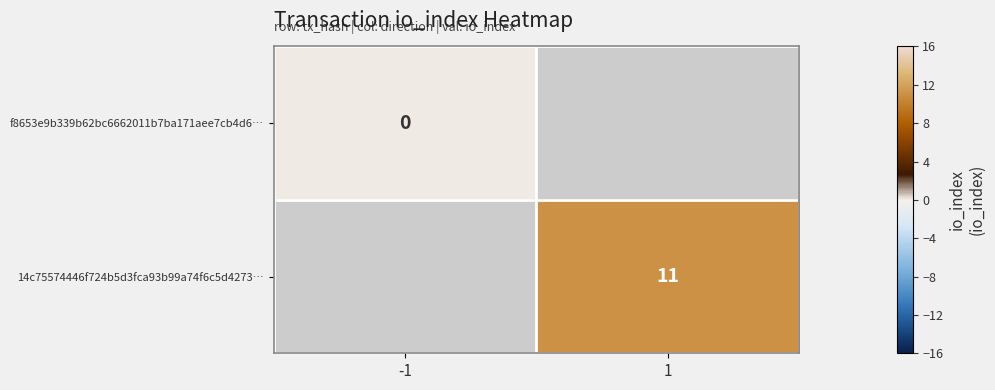

Is it true that 14c75574446f724b5d3fca93b99a74f6c5d4273… equals 2 at 1?

False